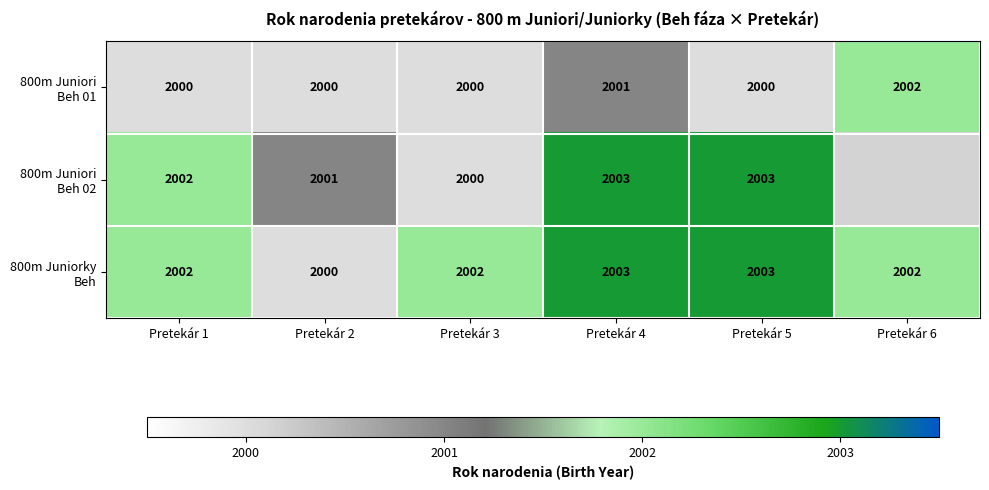

The 800m Juniorky Beh series shows 2783.8 at Pretekár 3. True or false?

False